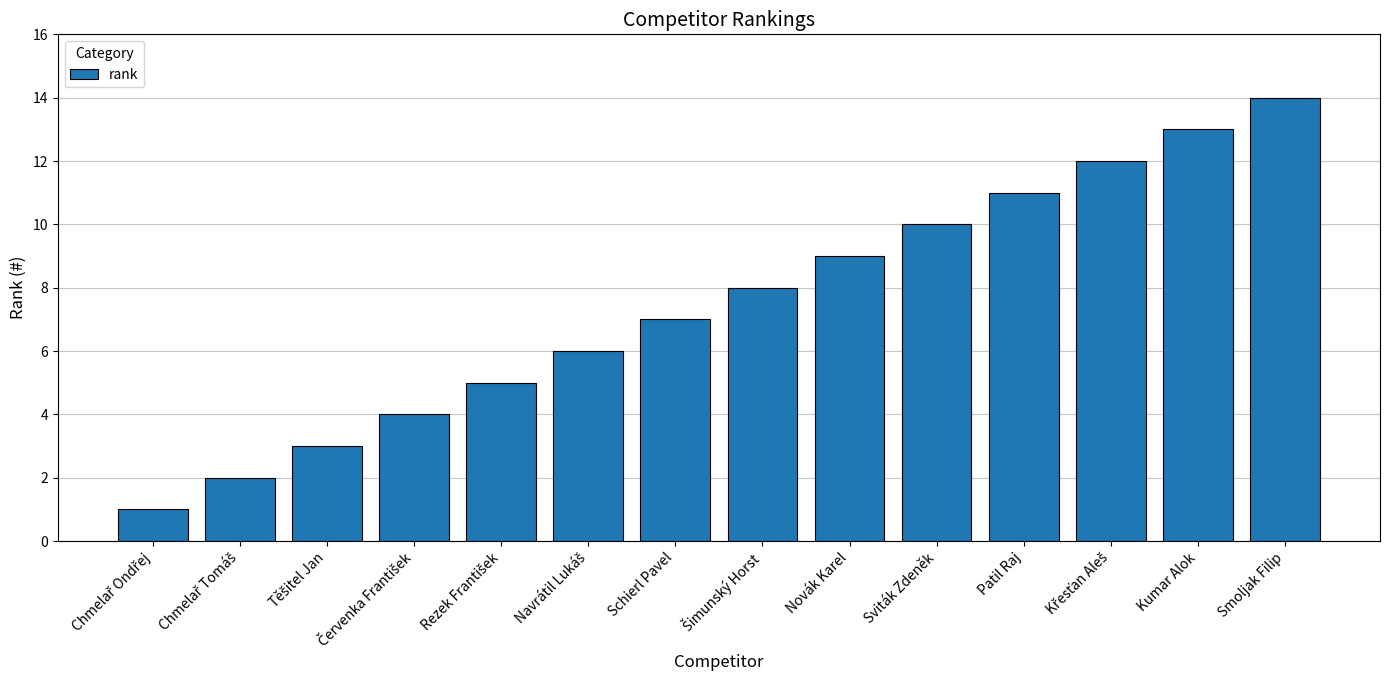

How many data points are less than 8?

7